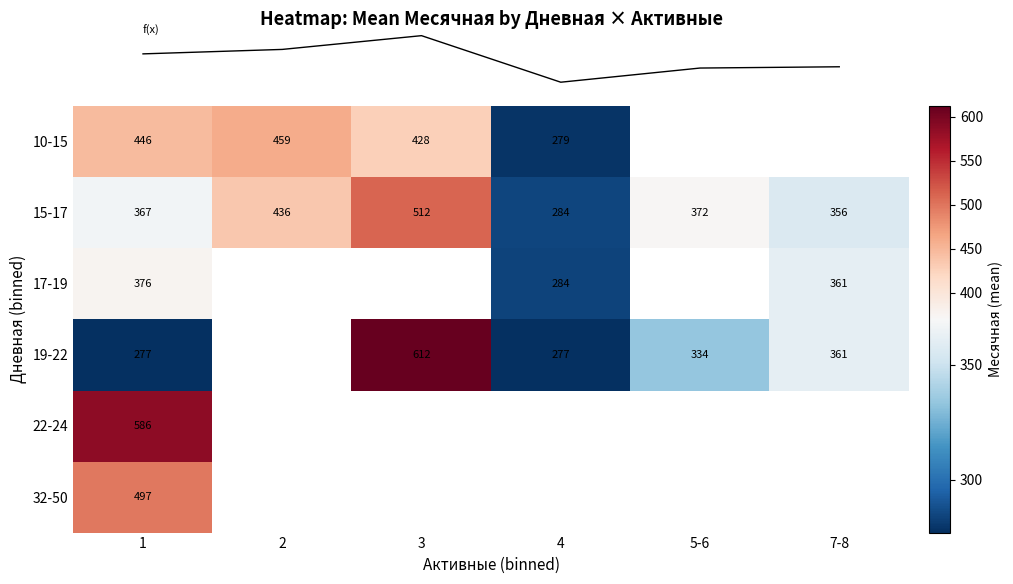

What is the lowest value of the row_3 series?

277.0